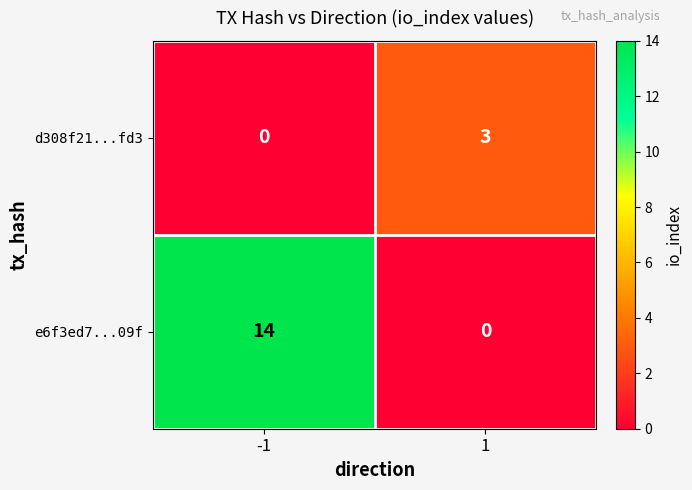

At which category is the sum across all series the highest?

-1